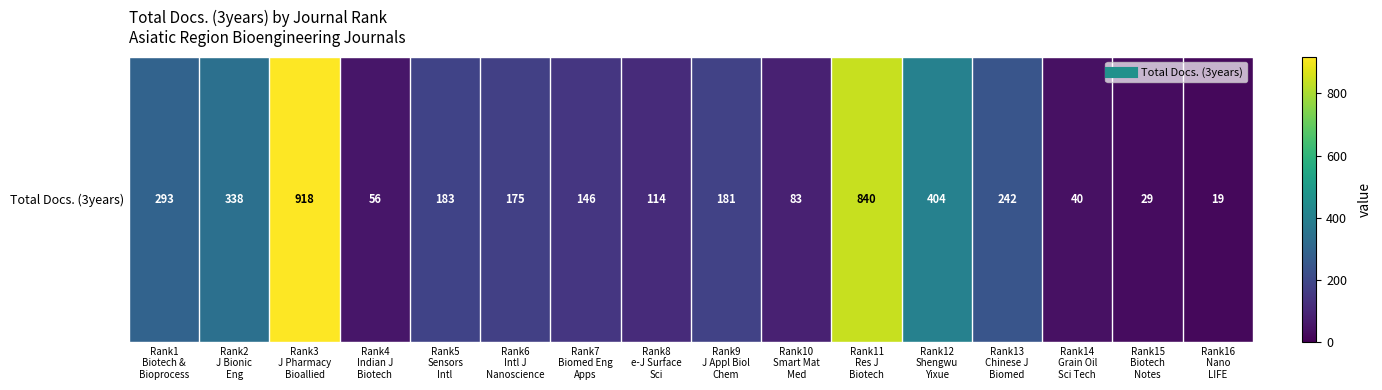

Reading right to left, transcribe all the data shown in this chart.

Rank16
Nano
LIFE=19	Rank15
Biotech
Notes=29	Rank14
Grain Oil
Sci Tech=40	Rank13
Chinese J
Biomed=242	Rank12
Shengwu
Yixue=404	Rank11
Res J
Biotech=840	Rank10
Smart Mat
Med=83	Rank9
J Appl Biol
Chem=181	Rank8
e-J Surface
Sci=114	Rank7
Biomed Eng
Apps=146	Rank6
Intl J
Nanoscience=175	Rank5
Sensors
Intl=183	Rank4
Indian J
Biotech=56	Rank3
J Pharmacy
Bioallied=918	Rank2
J Bionic
Eng=338	Rank1
Biotech &
Bioprocess=293